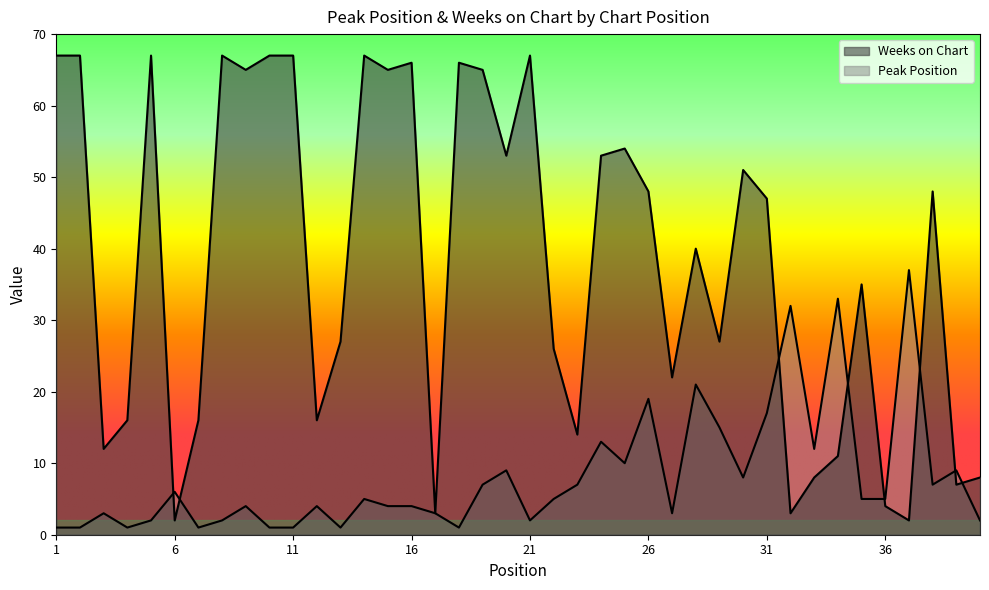

How many categories are shown in the chart?

40